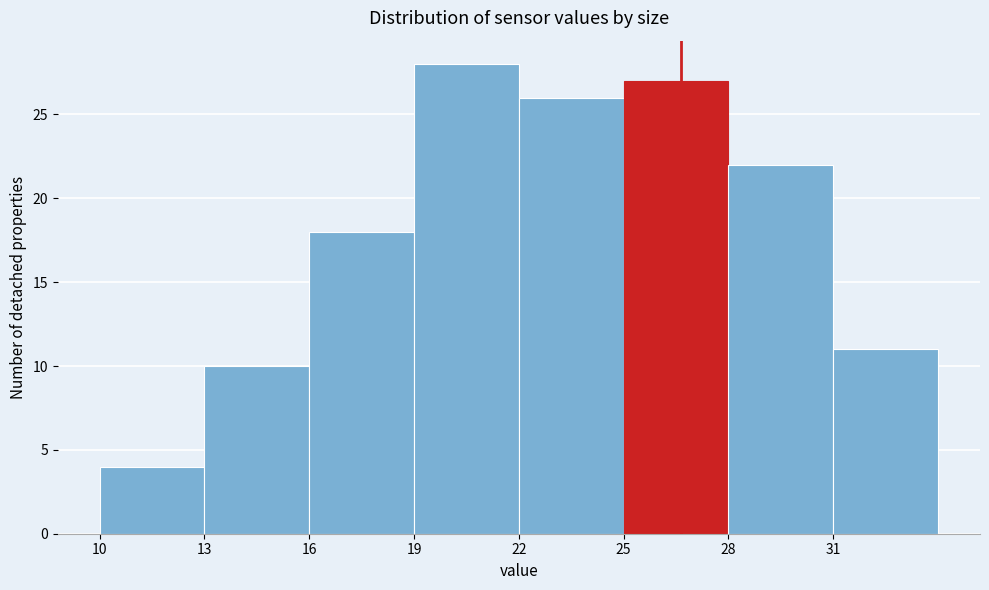

Over which range of the x-axis is the bar tallest?

19 to 22